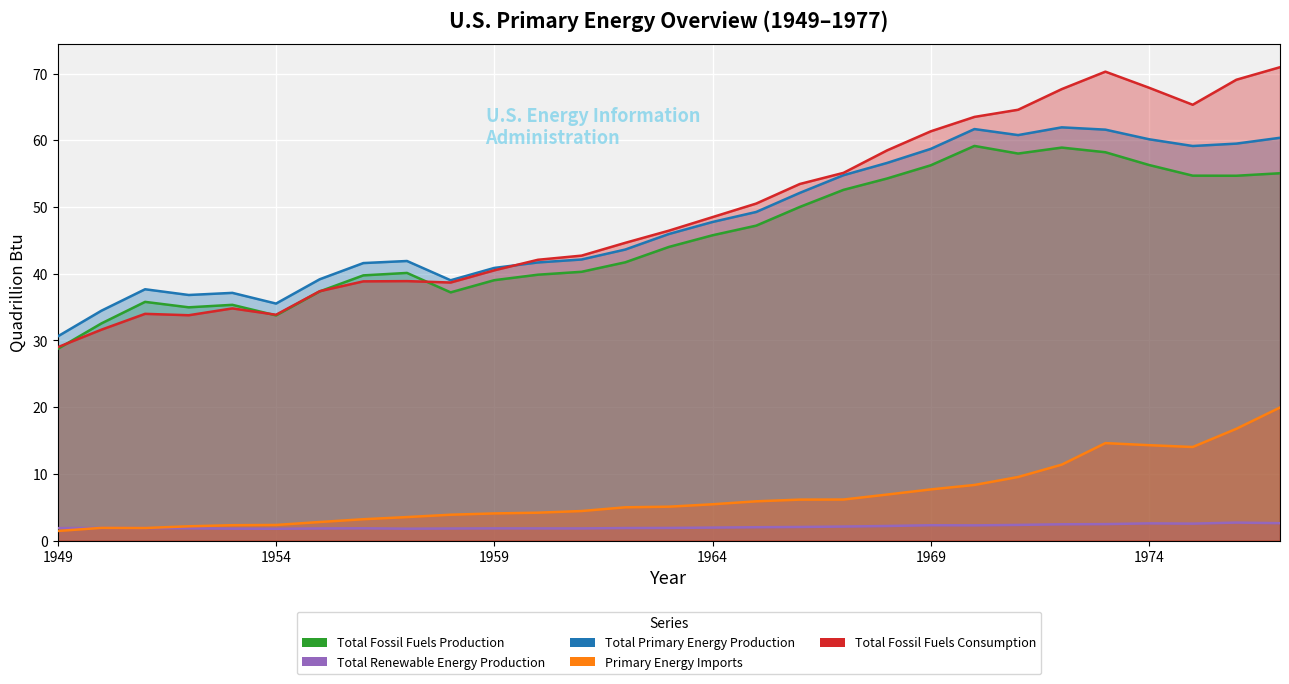

The value of Total Renewable Energy Production at 1974 is 4.6. True or false?

False